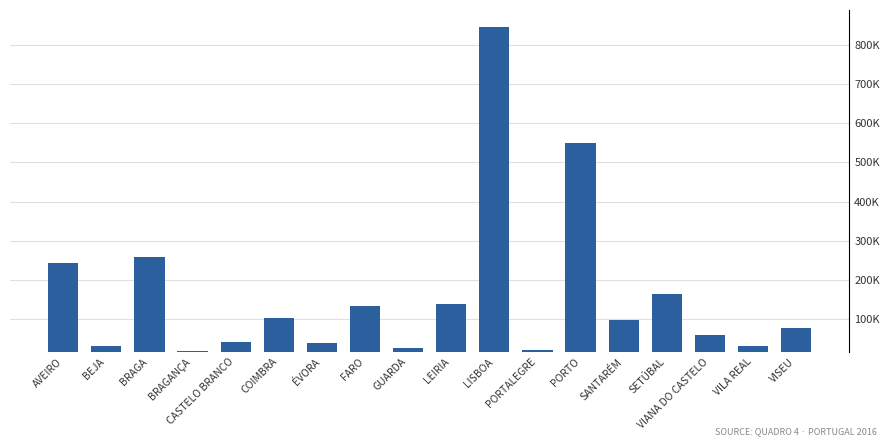

Which label corresponds to the largest value in the chart?

LISBOA